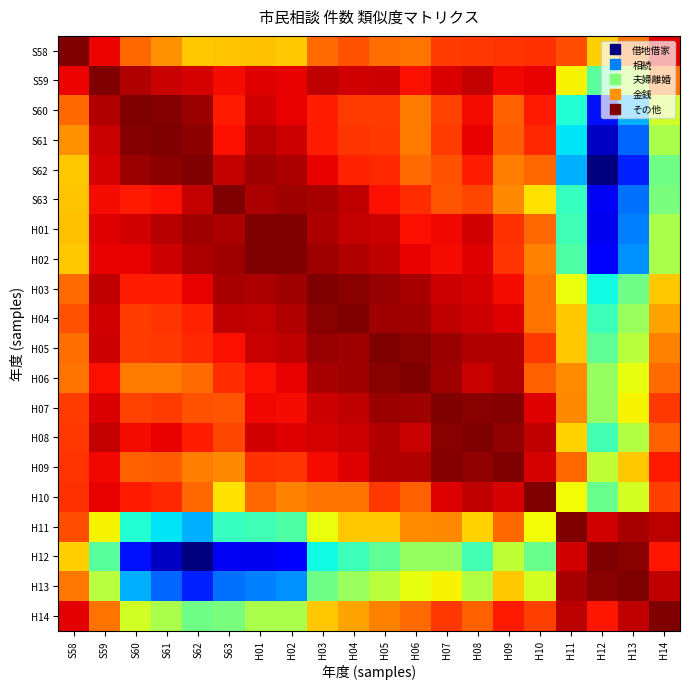

What is the spread (max minus min) of values at H12?

0.1